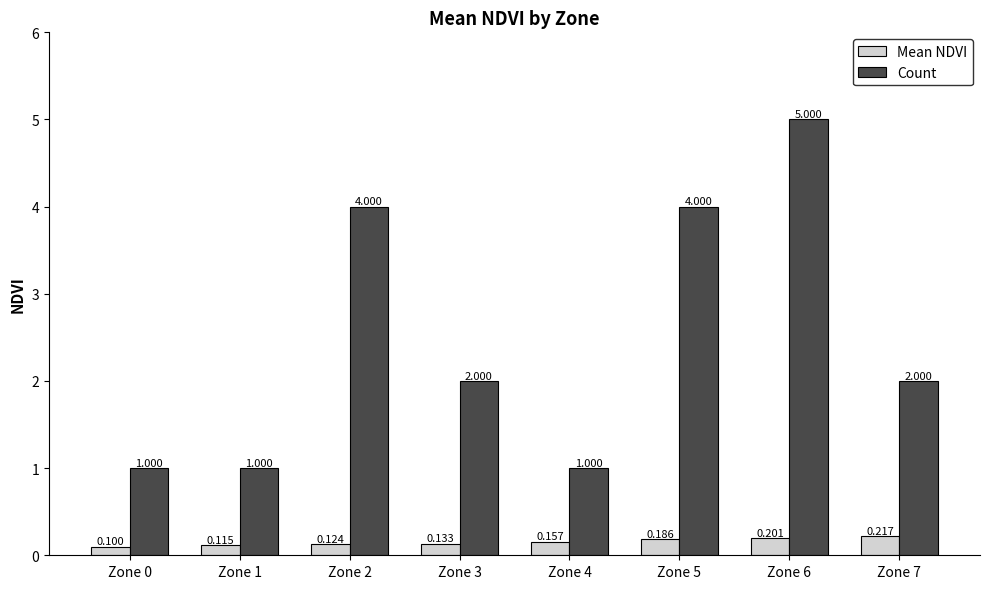

Rank the series at Zone 6 from highest to lowest value.

Count, Mean NDVI